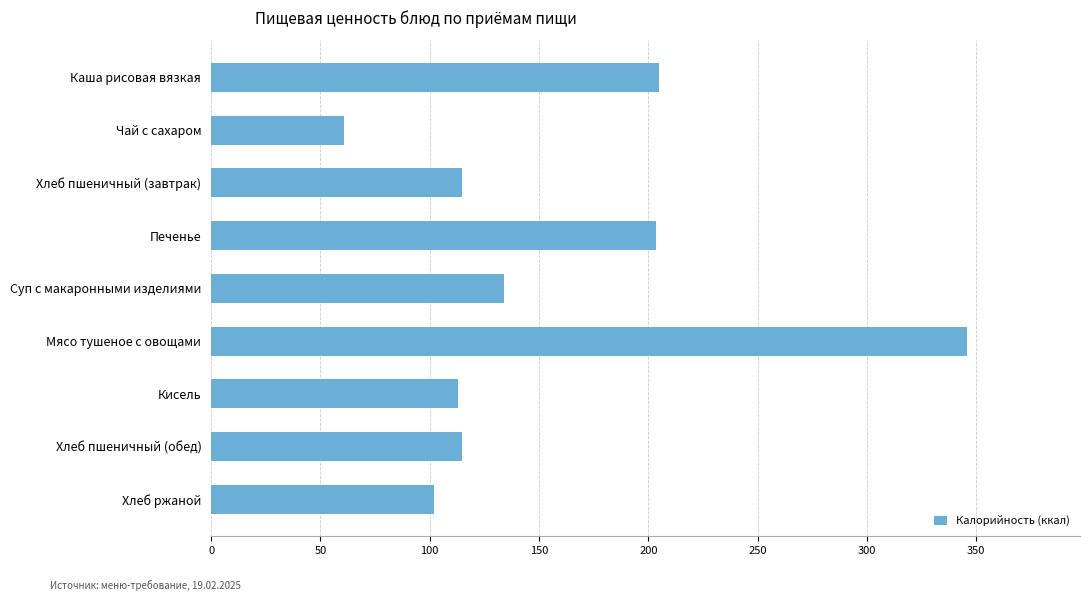

What is the maximum value shown in the chart?

345.6